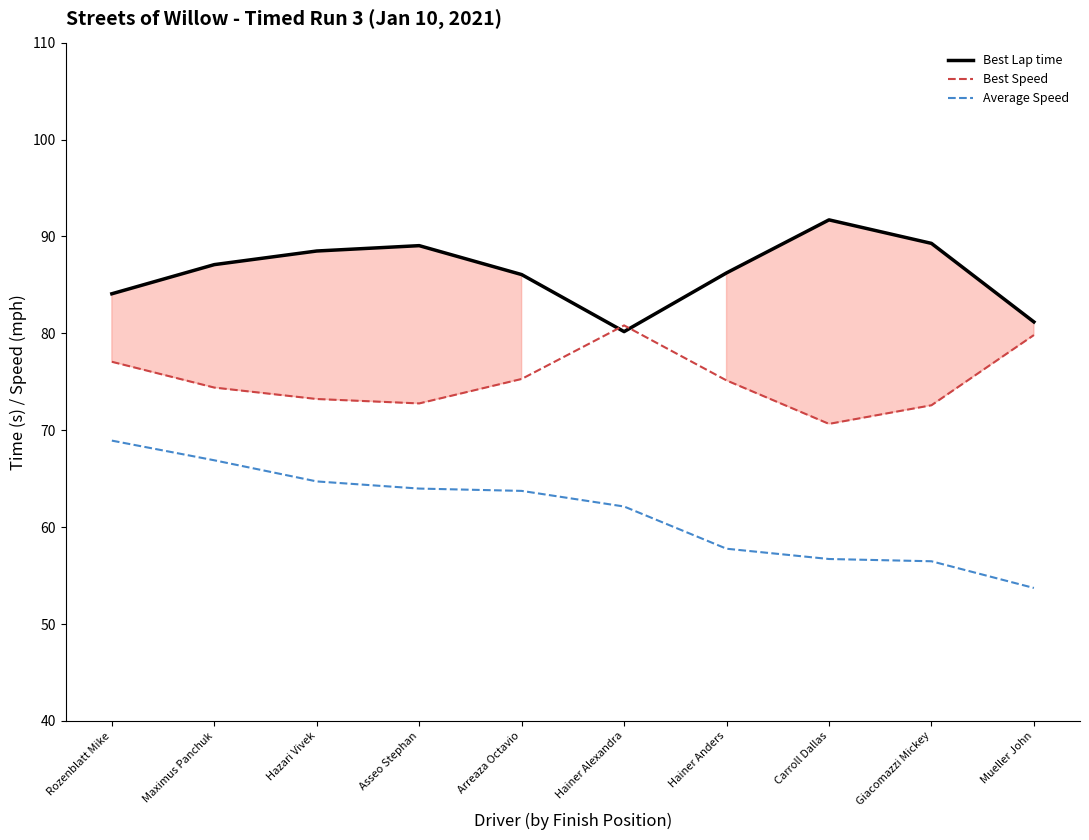

What is the approximate value of Best Lap time at Carroll Dallas?

91.7